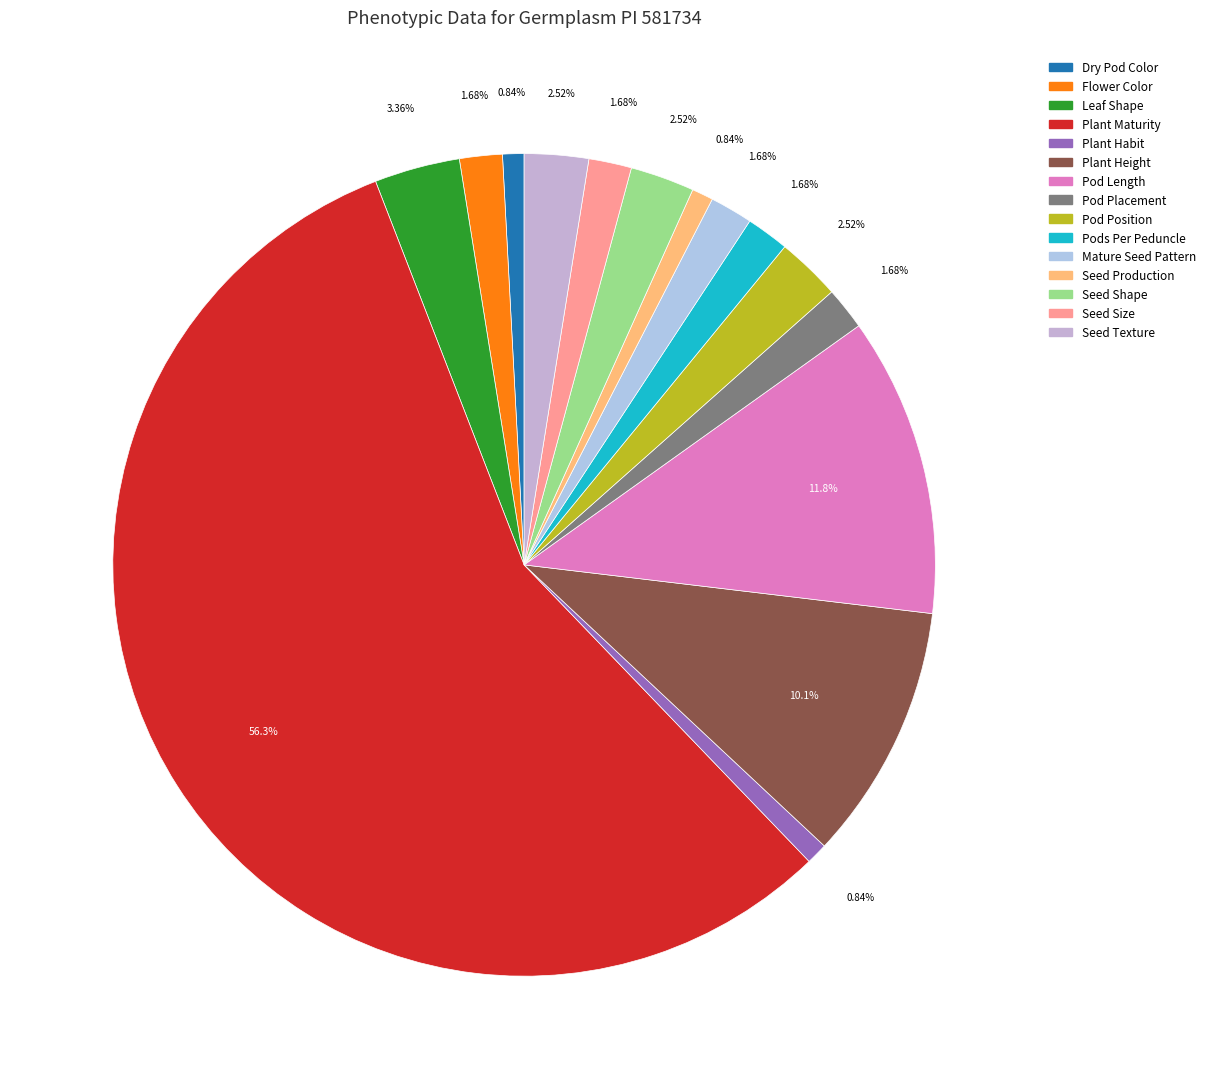

What is the largest slice in the pie chart?

Plant Maturity